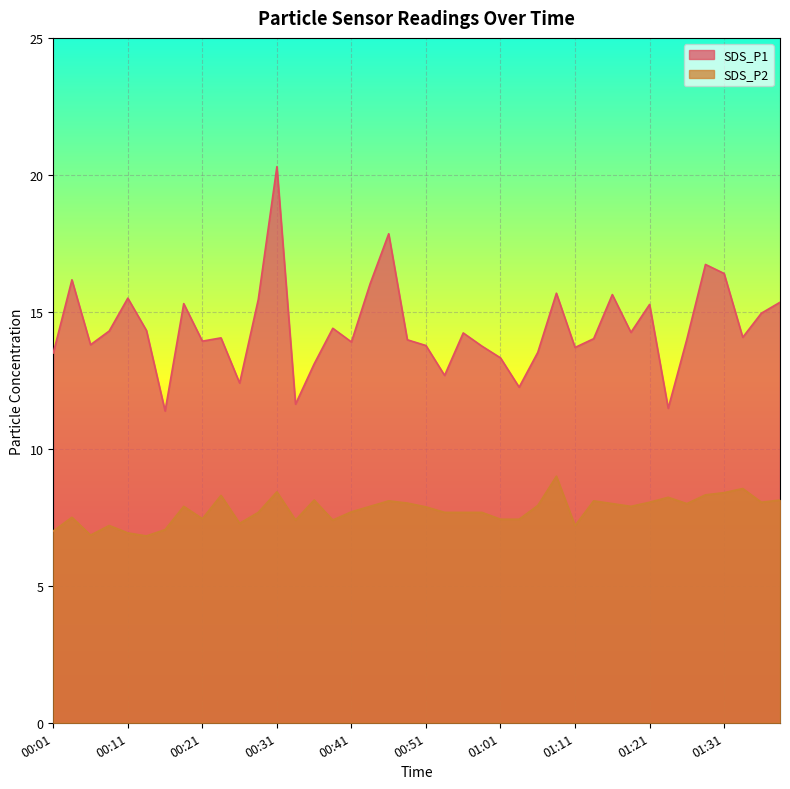

Reading left to right, transcribe all the data shown in this chart.

SDS_P1: 00:01=13.5	00:03=16.2	00:06=13.8	00:08=14.3	00:11=15.5	00:13=14.3	00:16=11.4	00:18=15.3	00:21=13.9	00:23=14.1	00:26=12.4	00:28=15.4	00:31=20.3	00:33=11.6	00:36=13.1	00:38=14.4	00:41=13.9	00:43=16.0	00:46=17.9	00:48=14.0	00:51=13.8	00:53=12.7	00:56=14.2	00:58=13.8	01:01=13.3	01:03=12.2	01:06=13.5	01:09=15.7	01:11=13.7	01:13=14.0	01:16=15.6	01:18=14.2	01:21=15.3	01:23=11.5	01:26=14.0	01:28=16.7	01:31=16.4	01:33=14.1	01:36=14.9	01:38=15.3
SDS_P2: 00:01=7.0	00:03=7.5	00:06=6.8	00:08=7.2	00:11=6.9	00:13=6.8	00:16=7.0	00:18=7.9	00:21=7.5	00:23=8.3	00:26=7.3	00:28=7.7	00:31=8.4	00:33=7.4	00:36=8.1	00:38=7.4	00:41=7.7	00:43=7.9	00:46=8.1	00:48=8.0	00:51=7.9	00:53=7.7	00:56=7.7	00:58=7.7	01:01=7.4	01:03=7.4	01:06=7.9	01:09=9.0	01:11=7.2	01:13=8.1	01:16=8.0	01:18=7.9	01:21=8.1	01:23=8.2	01:26=8.0	01:28=8.3	01:31=8.4	01:33=8.6	01:36=8.1	01:38=8.1